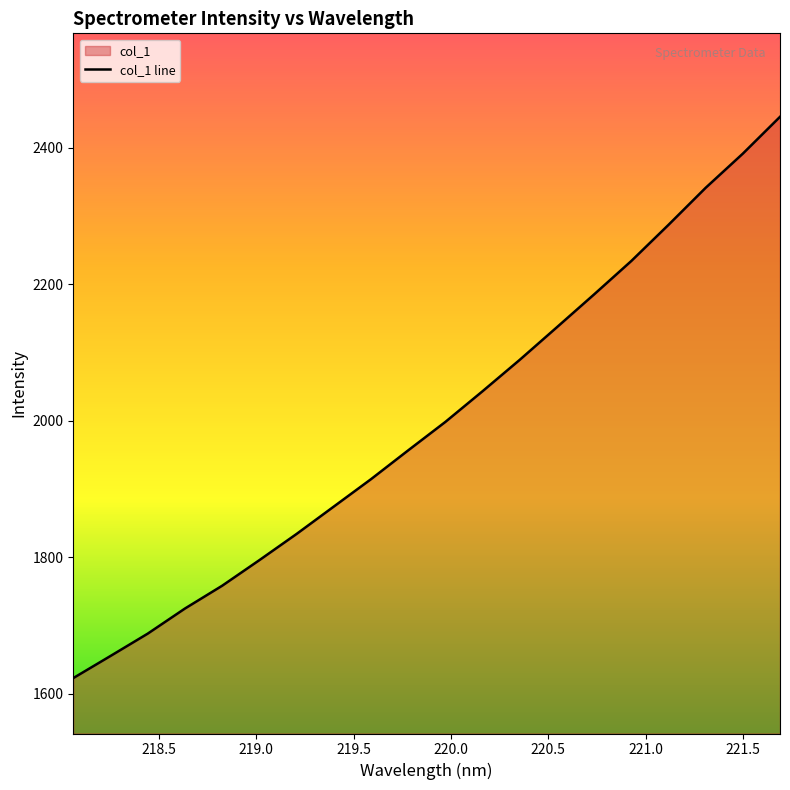

What is the greatest value displayed?

2445.2